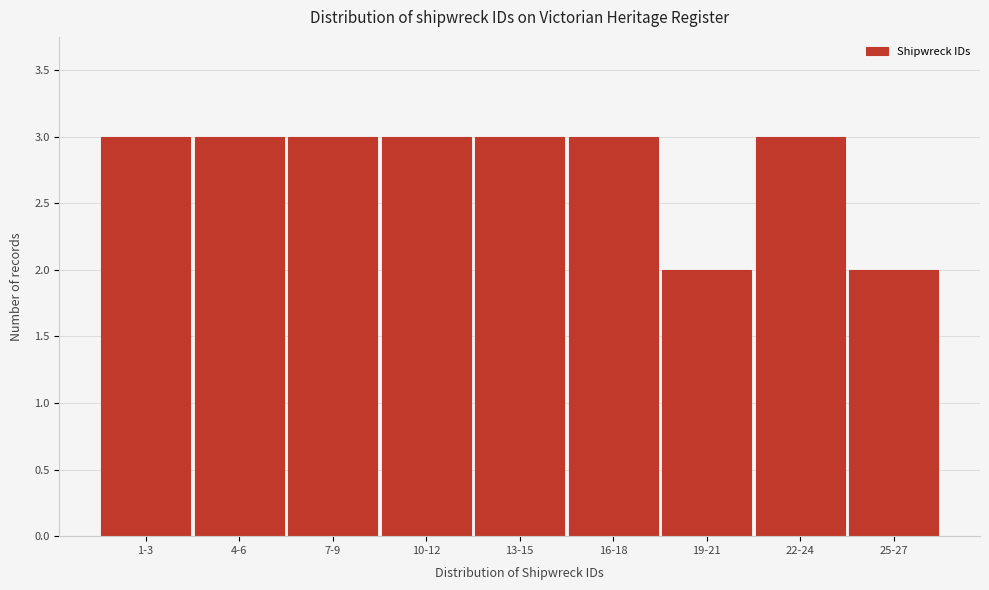

Reading left to right, what are all the values shown in this chart?

1-3=3	4-6=3	7-9=3	10-12=3	13-15=3	16-18=3	19-21=2	22-24=3	25-27=2